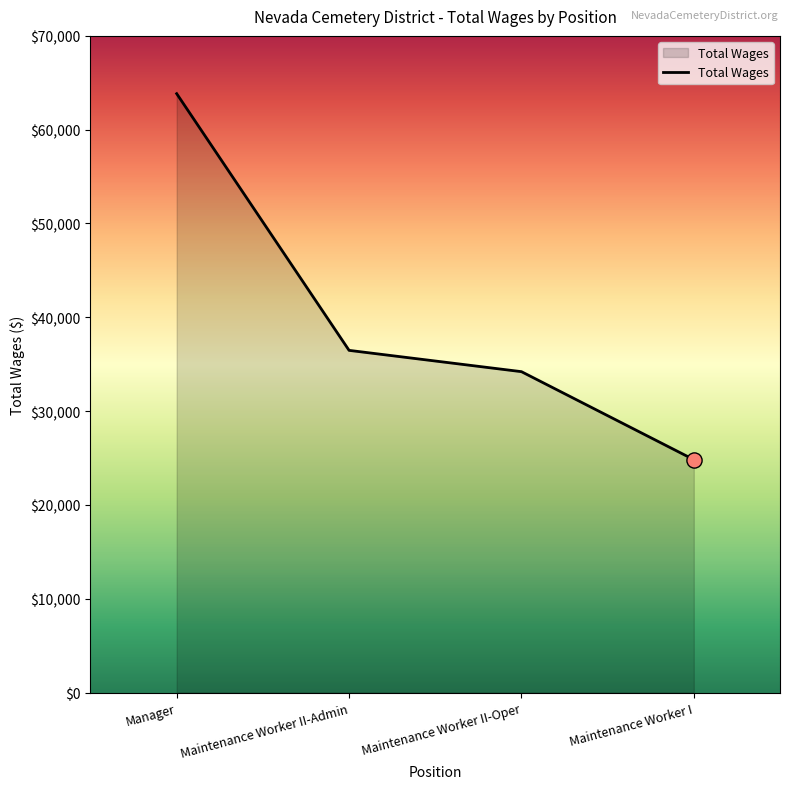

Between Manager and Maintenance Worker II-Admin, which is larger?

Manager